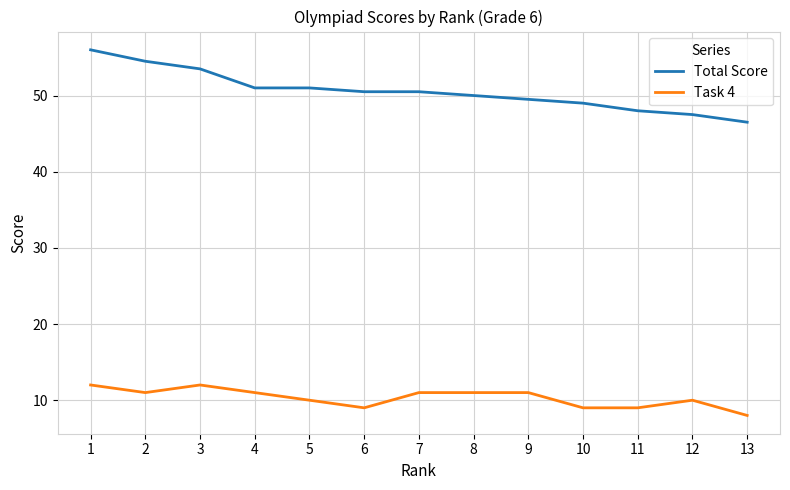

Which series has the largest range (max minus min)?

Total Score